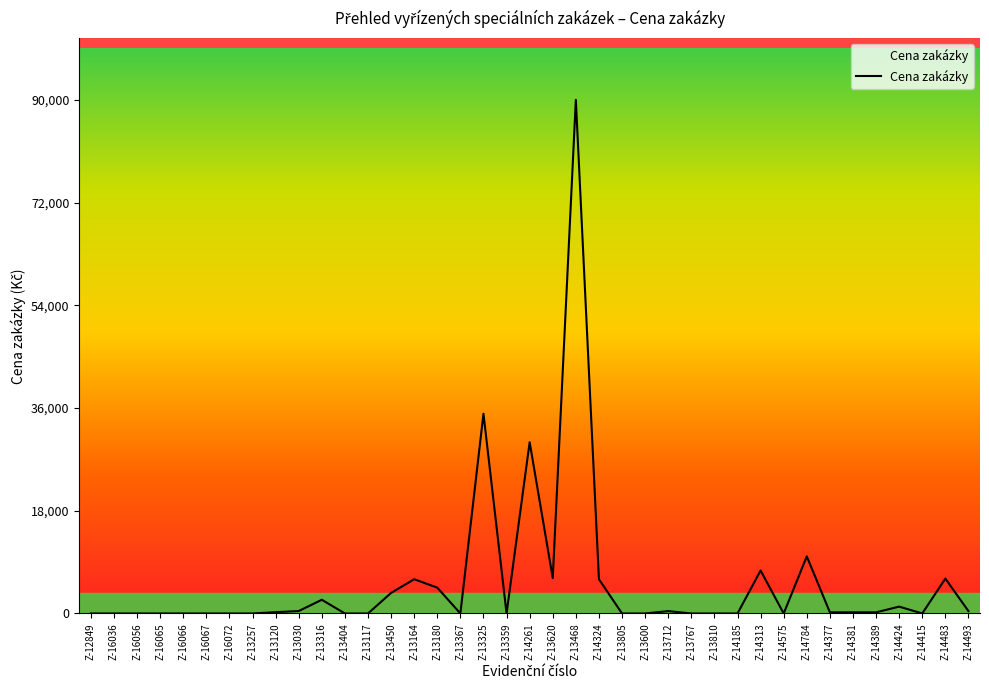

How many series are shown in this chart?

1